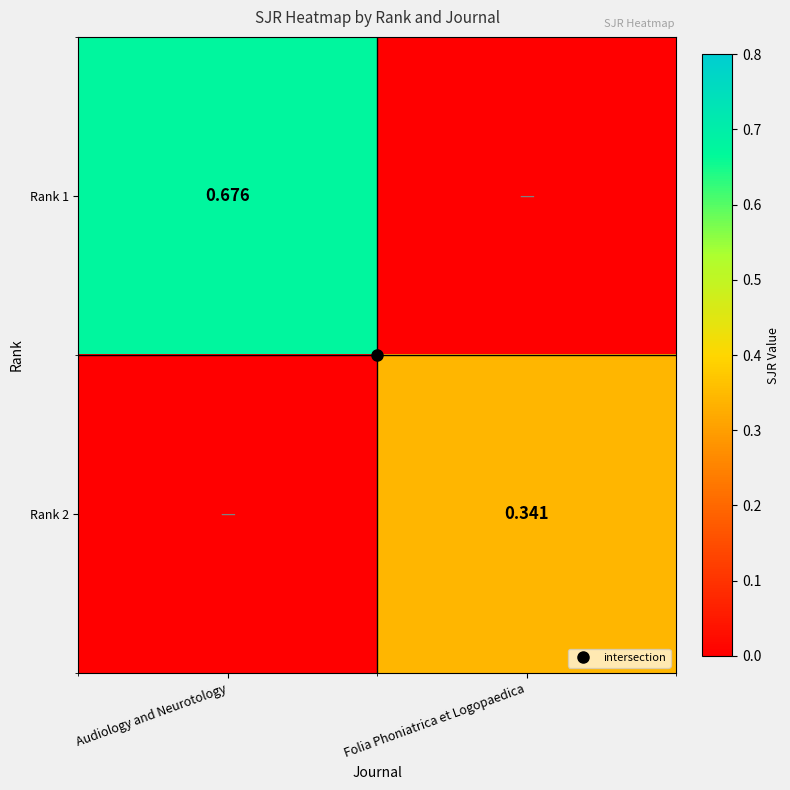

Count the Rank 1 values in the range 0 to 1.

2